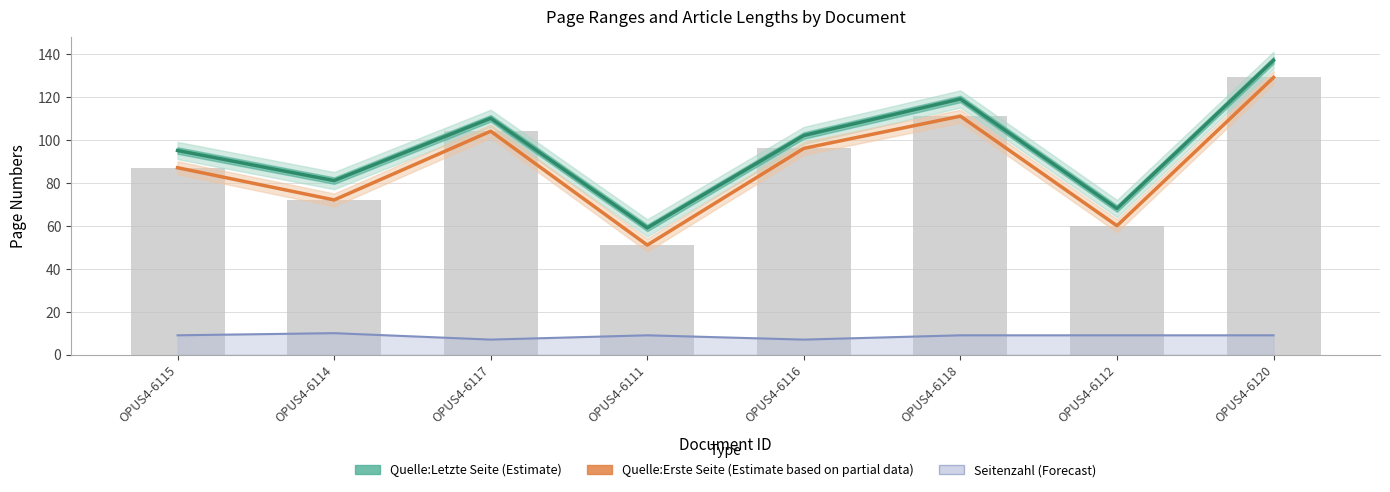

What is the sum of the Quelle:Letzte Seite (Estimate) values at OPUS4-6111 and OPUS4-6114?

140